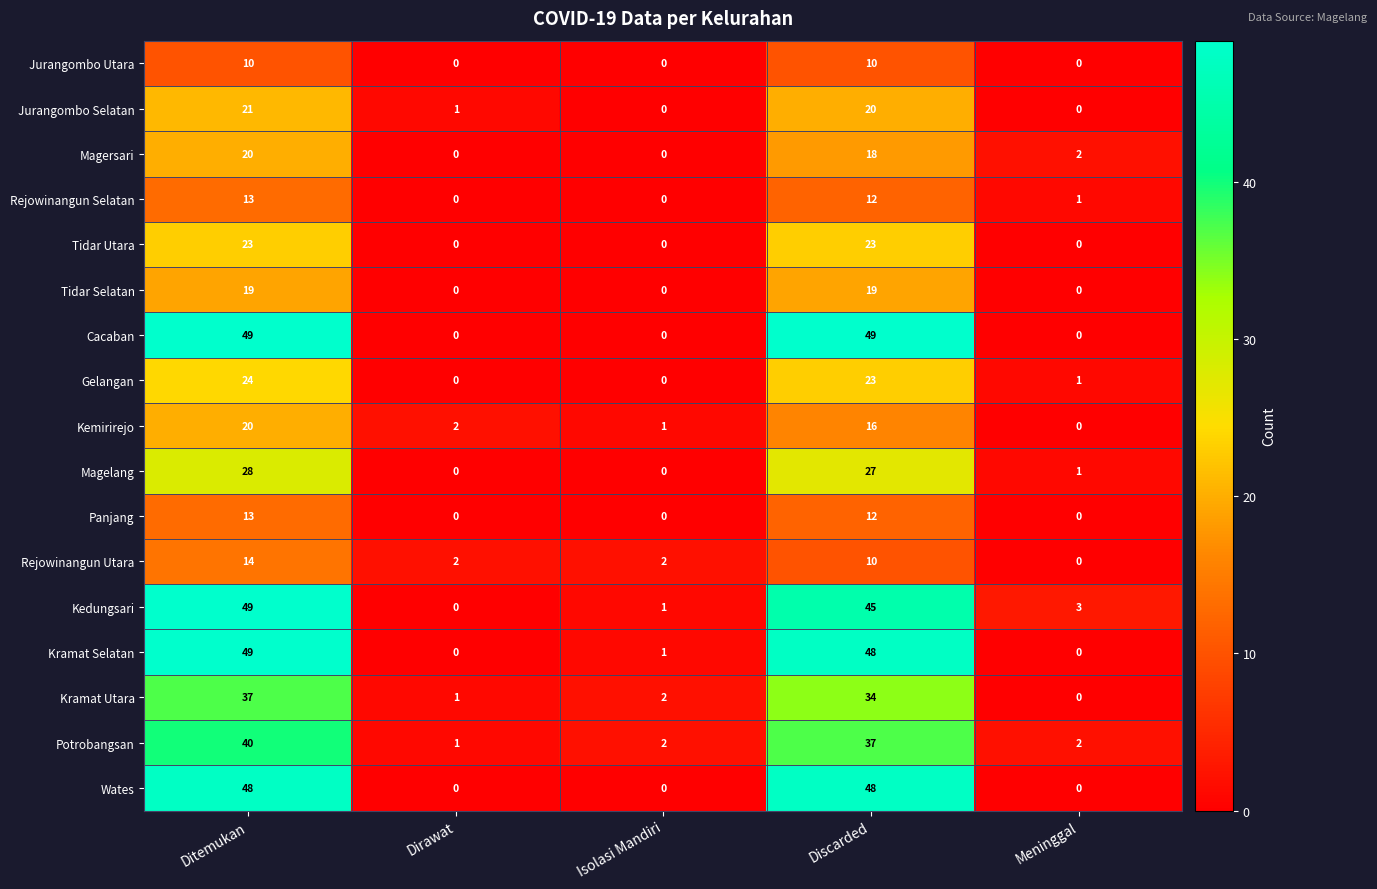

Which series changed the most between Isolasi Mandiri and Discarded?

Cacaban